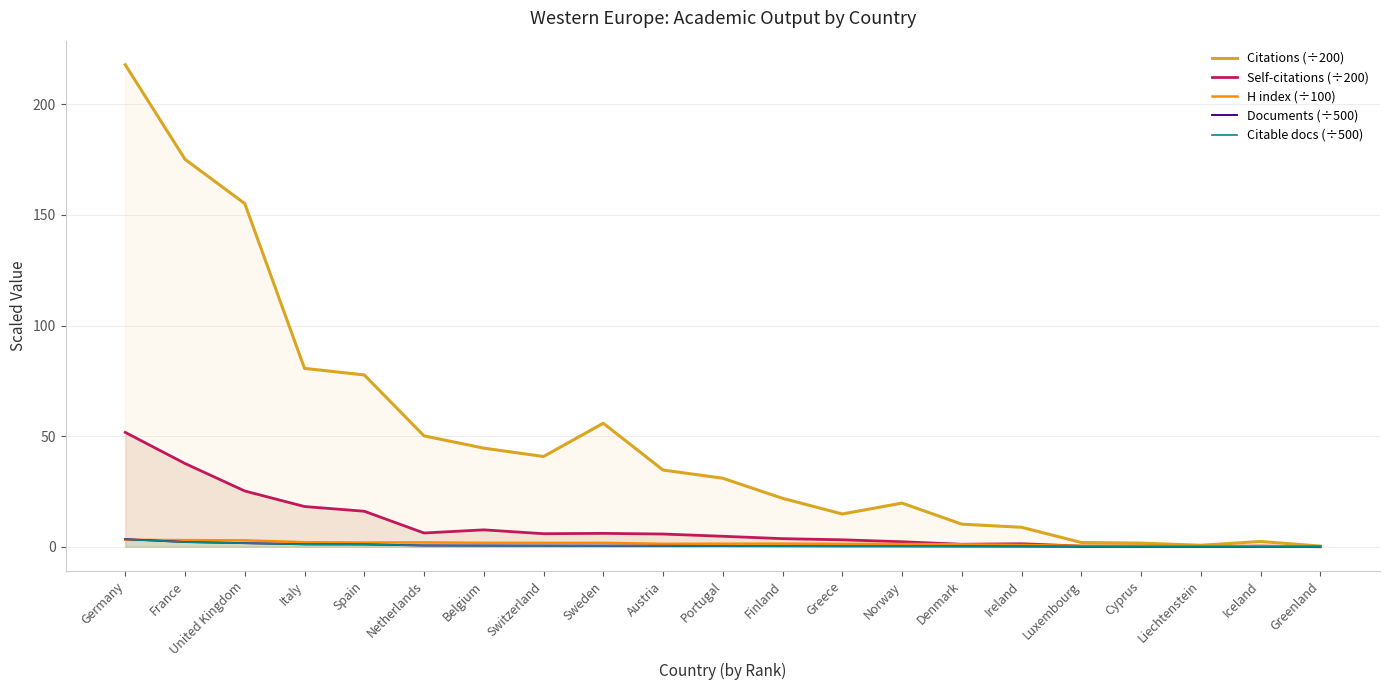

How many times do Citable docs (÷500) and Self-citations (÷200) cross each other?

1